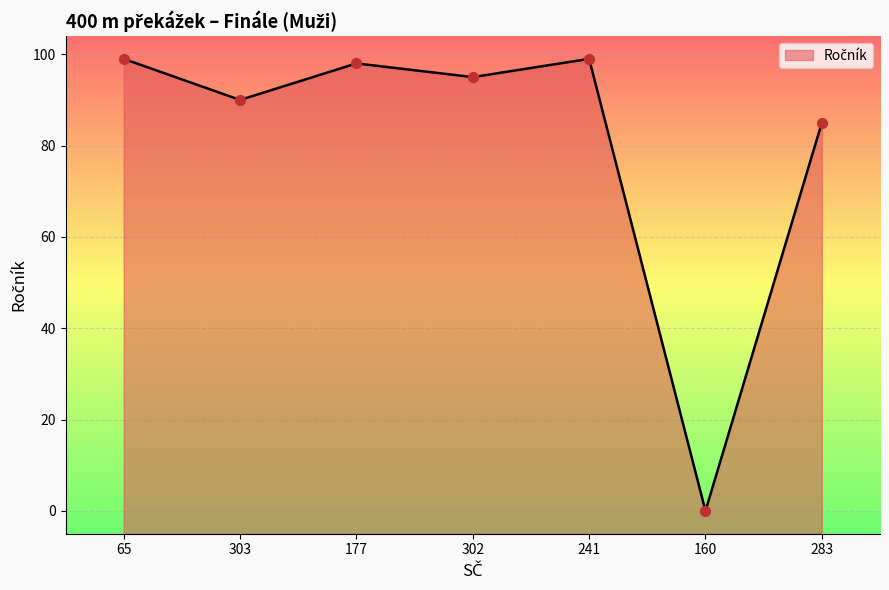

Which has a higher value, 160 or 177?

177